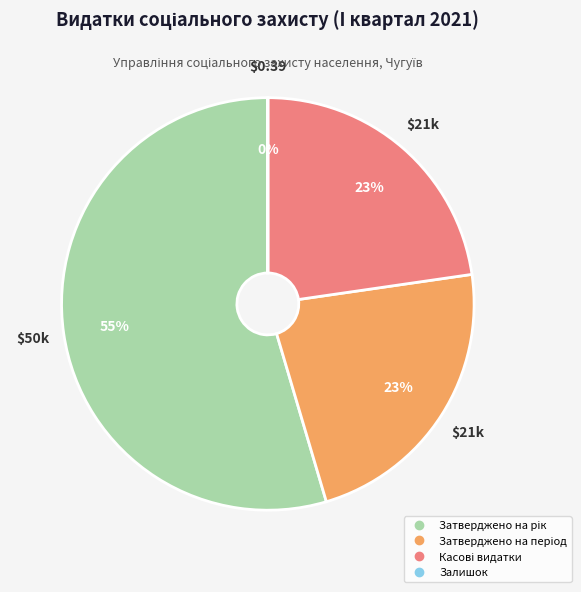

To the nearest percent, what is the average slice percentage?

25%